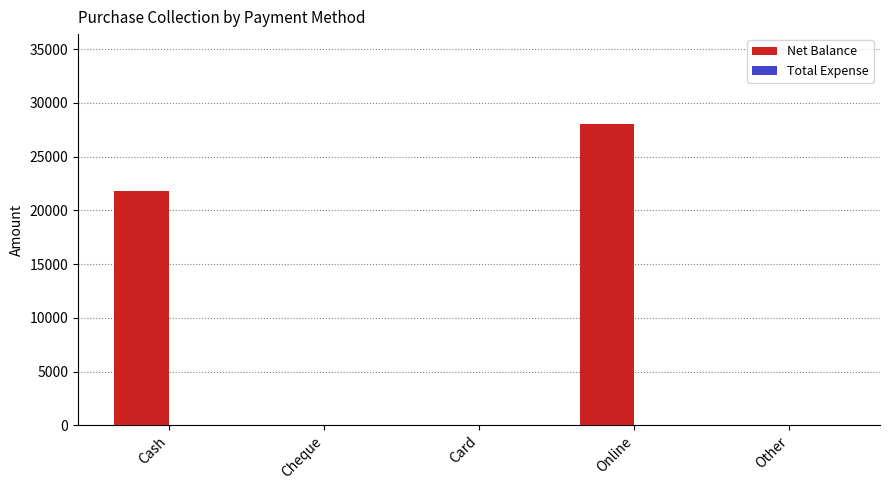

What is the sum of the values at Online and Cheque?

28000